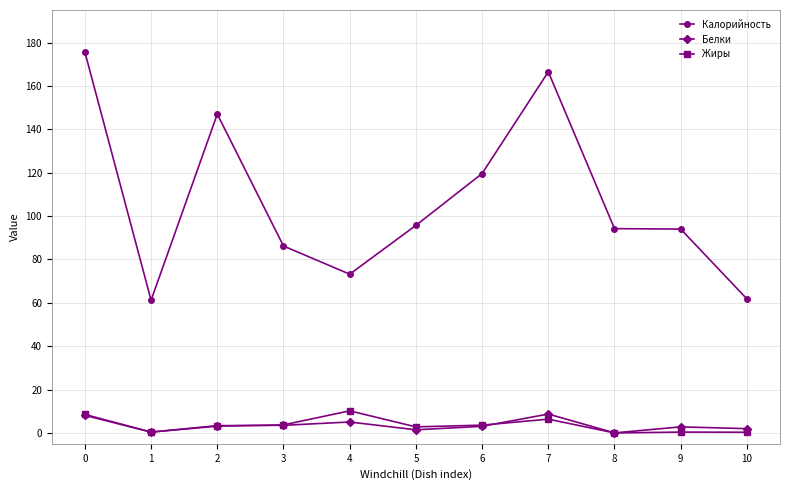

True or false: Калорийность has more than 1 interior local peaks.

True